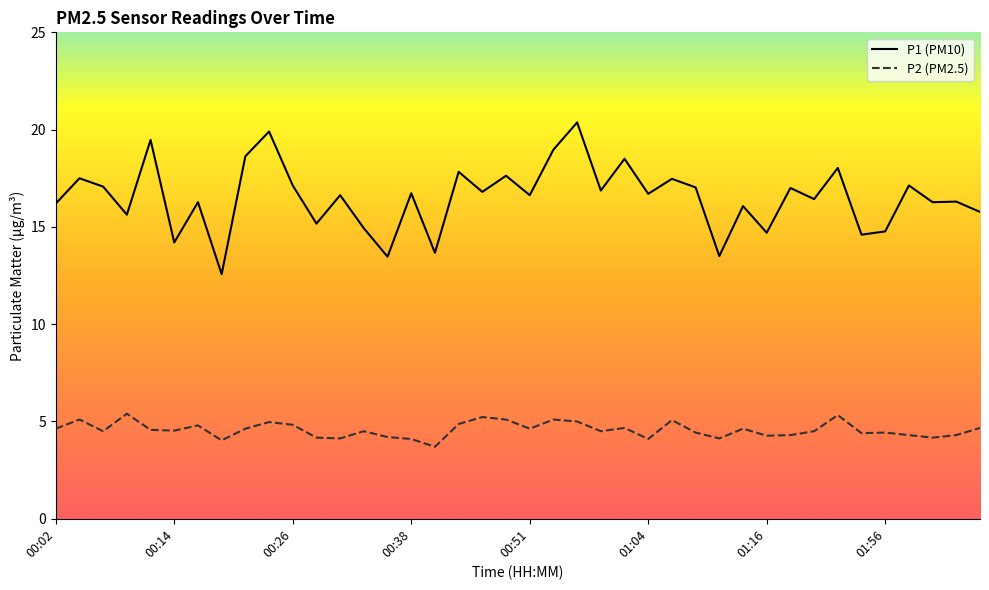

At how many categories does at least one series exceed 7?

40